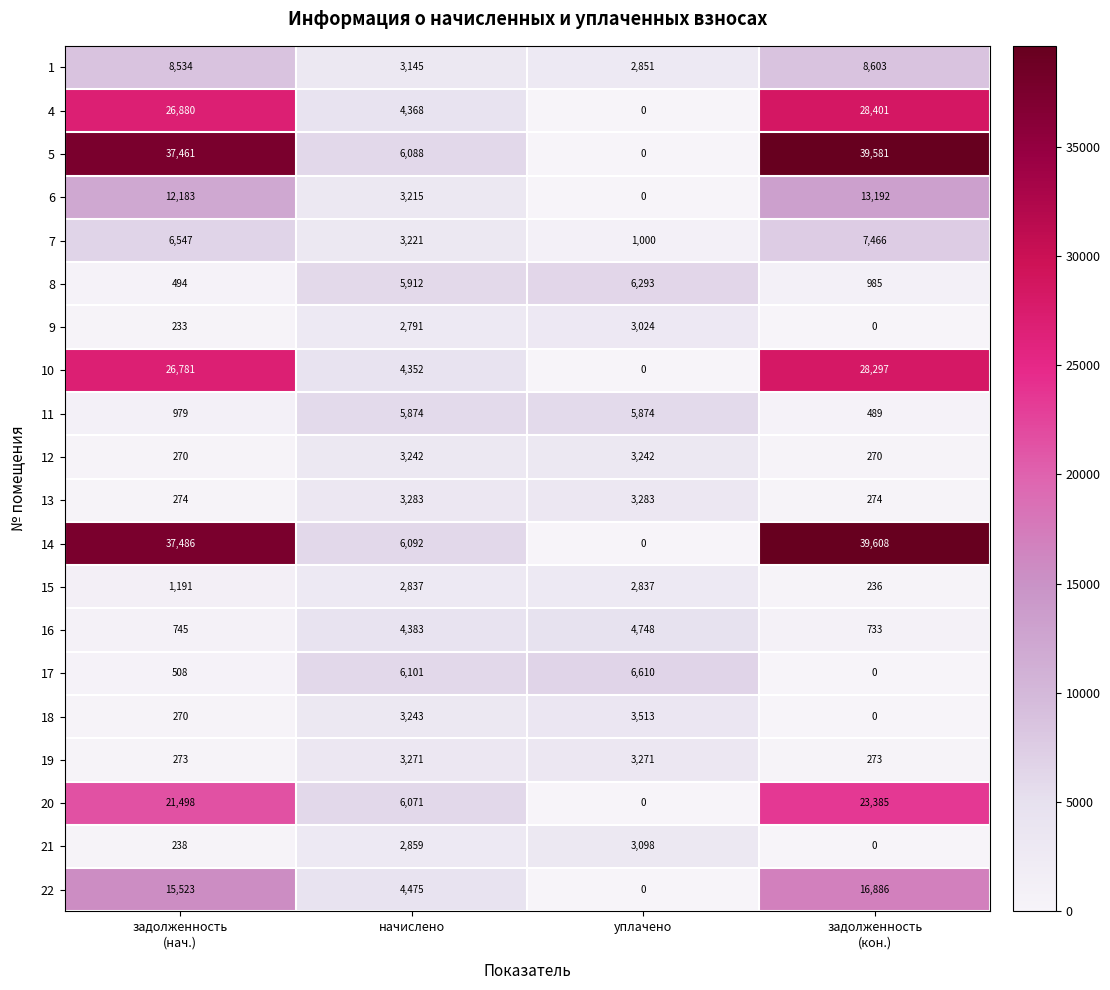

What is the greatest value displayed?

39608